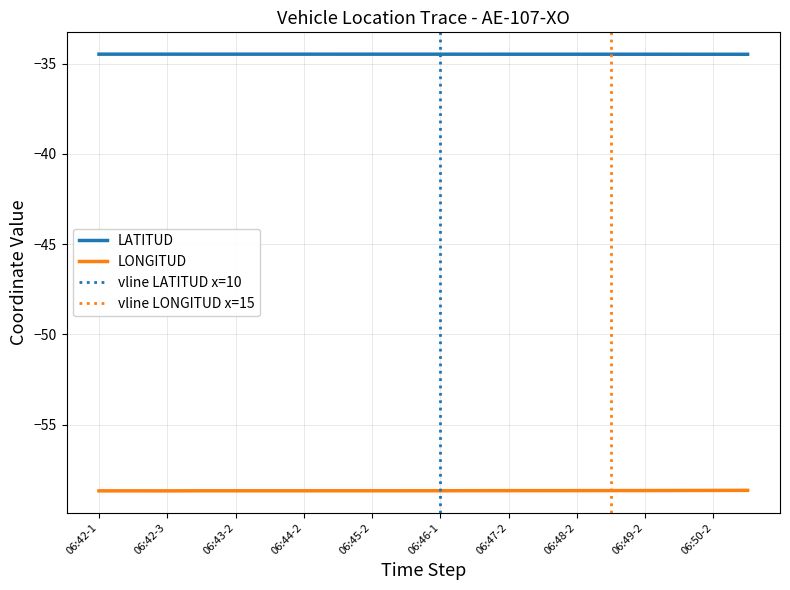

Is this an area chart (filled region under the line)?

No